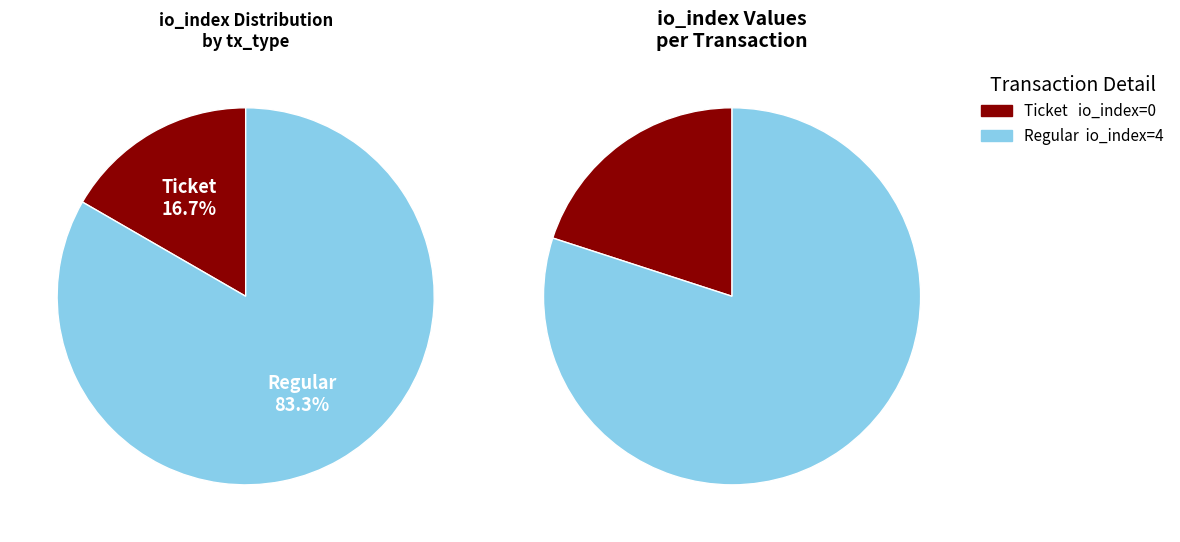

Count the number of slices in the pie.

2